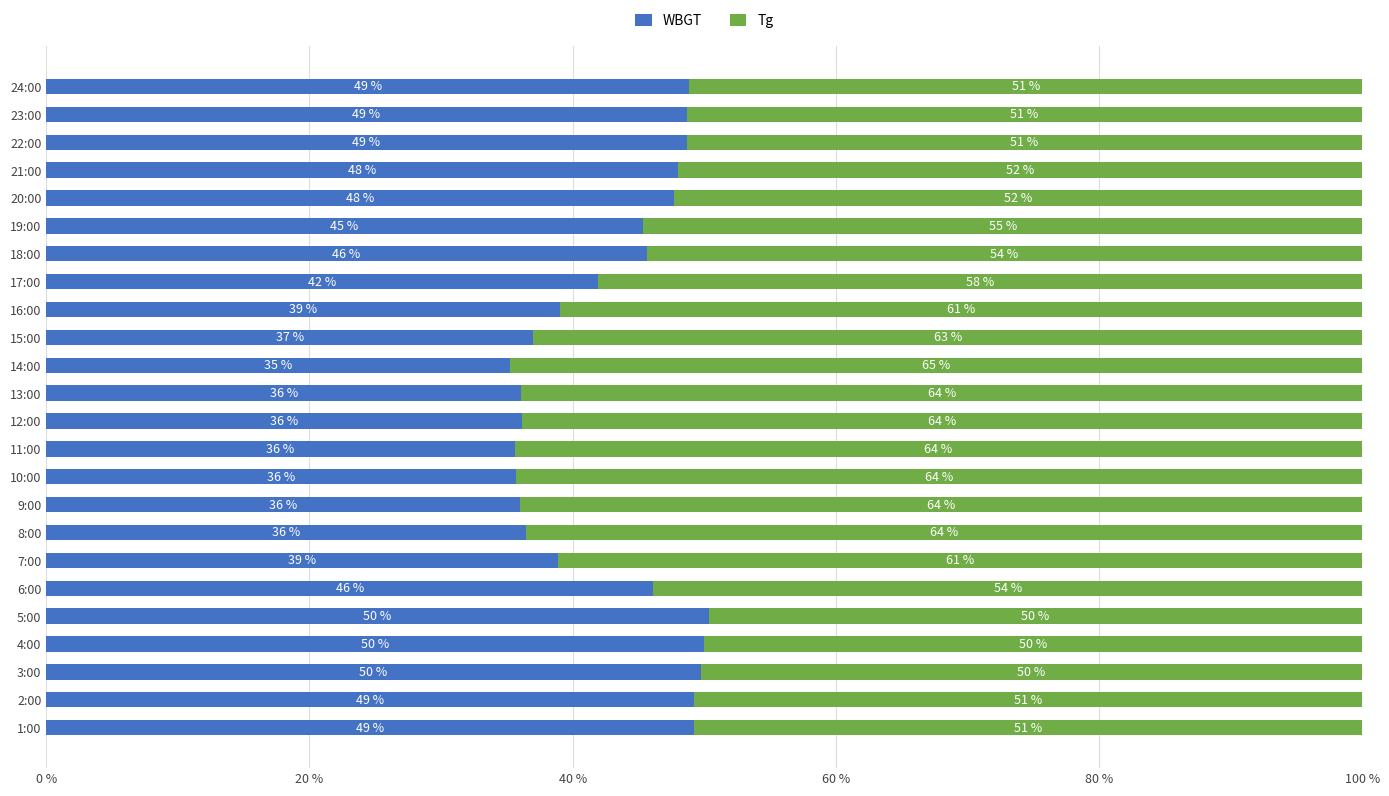

How many data points in WBGT are above 45?

13